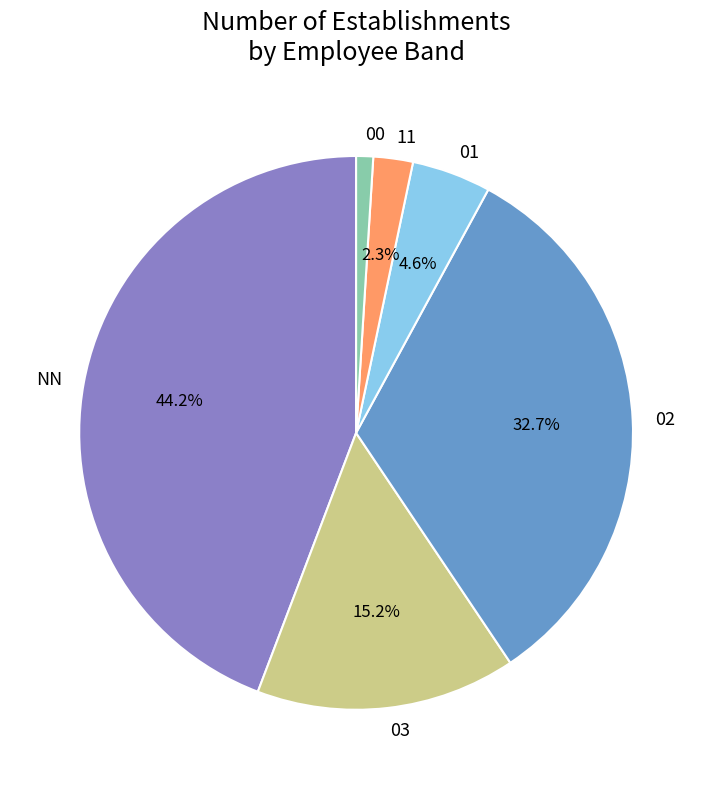

Does any single category account for the majority?

No